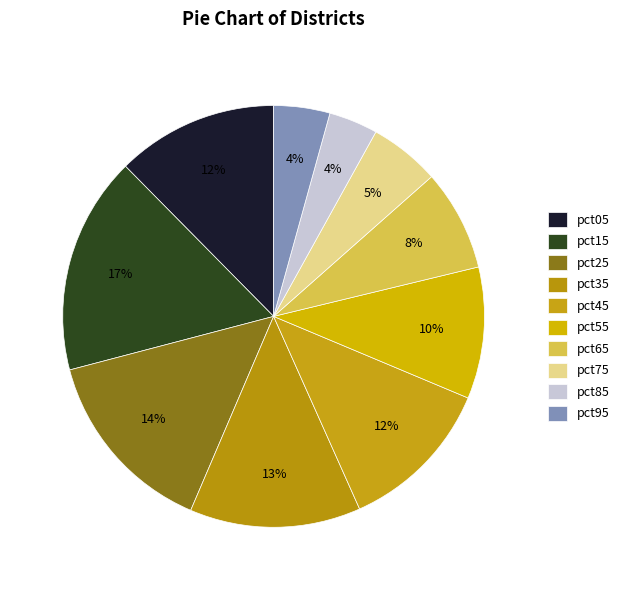

How many segments does this pie chart have?

10